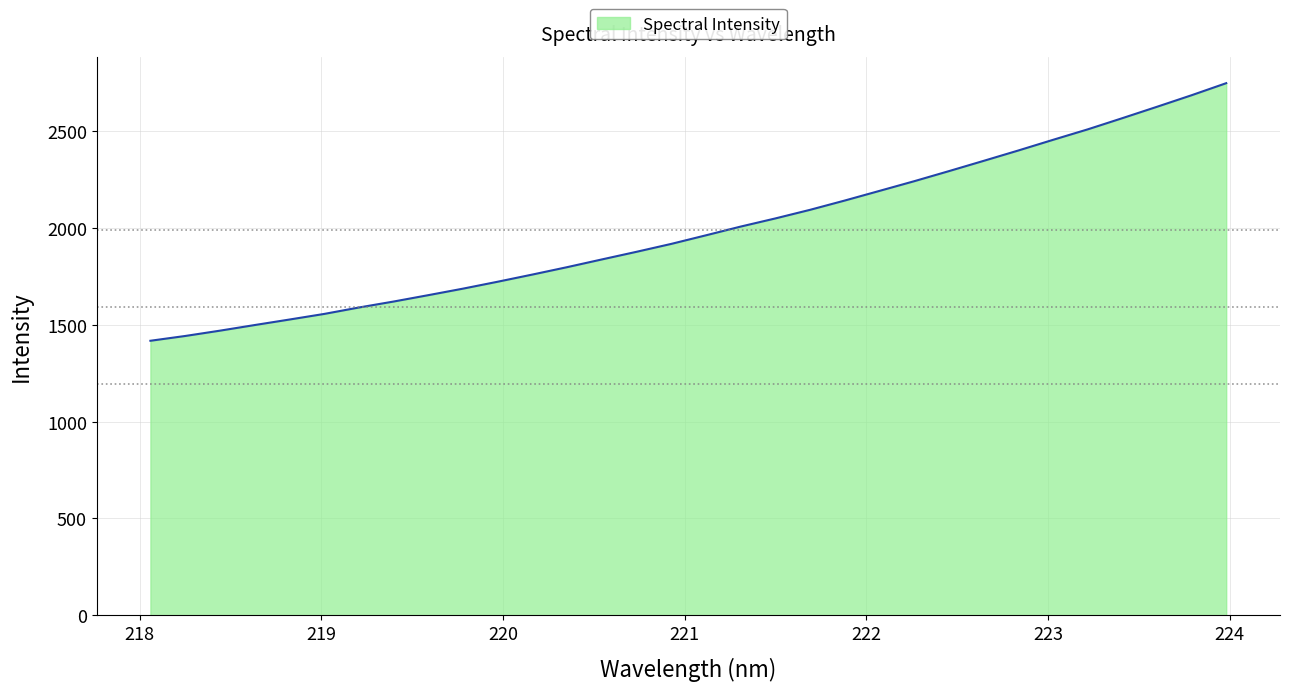

What is the greatest value displayed?

2747.4